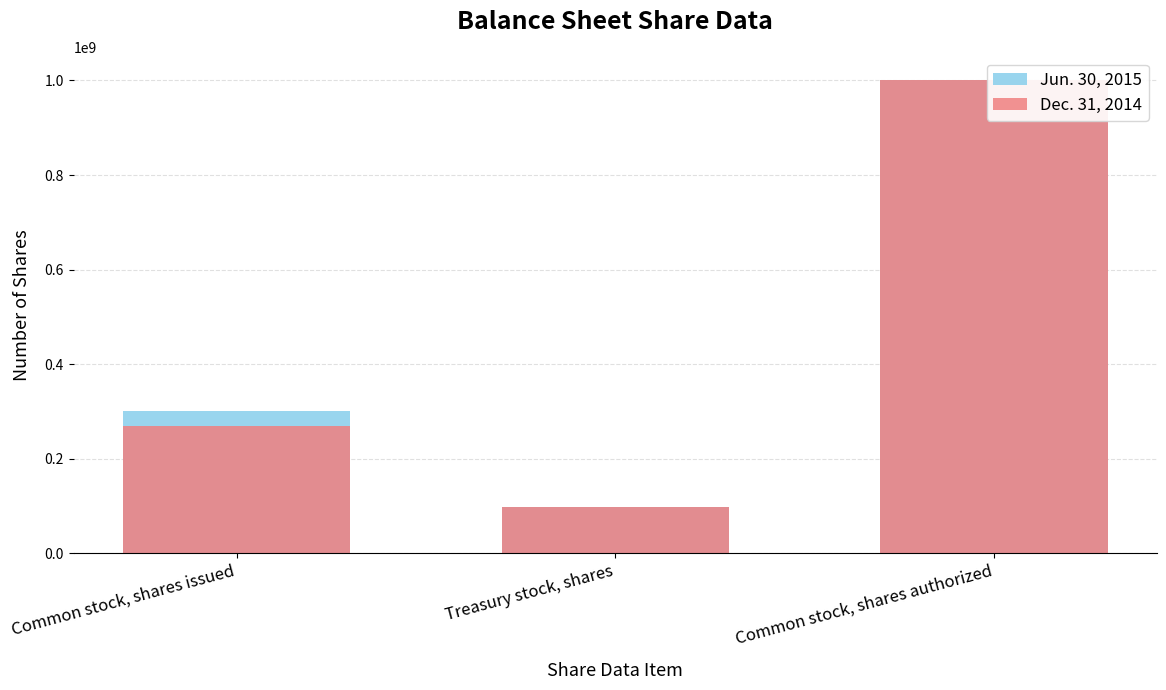

Does the chart contain any negative values?

No